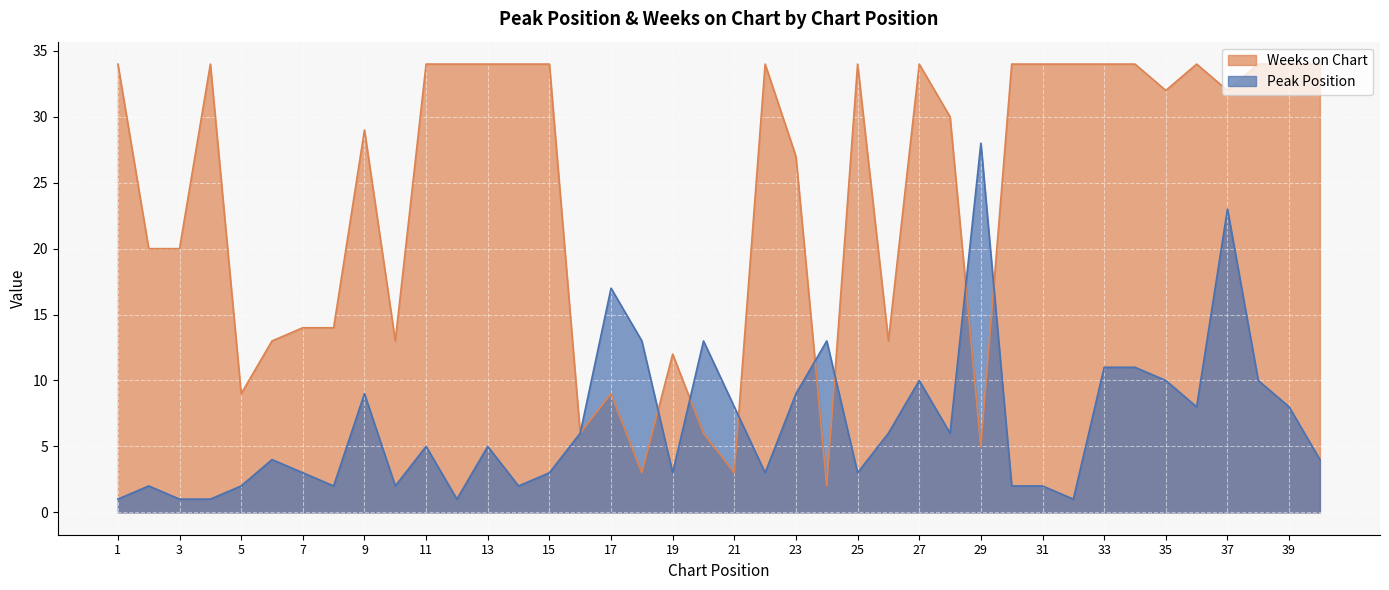

What is the sum of the Weeks on Chart values at 37 and 29?

37